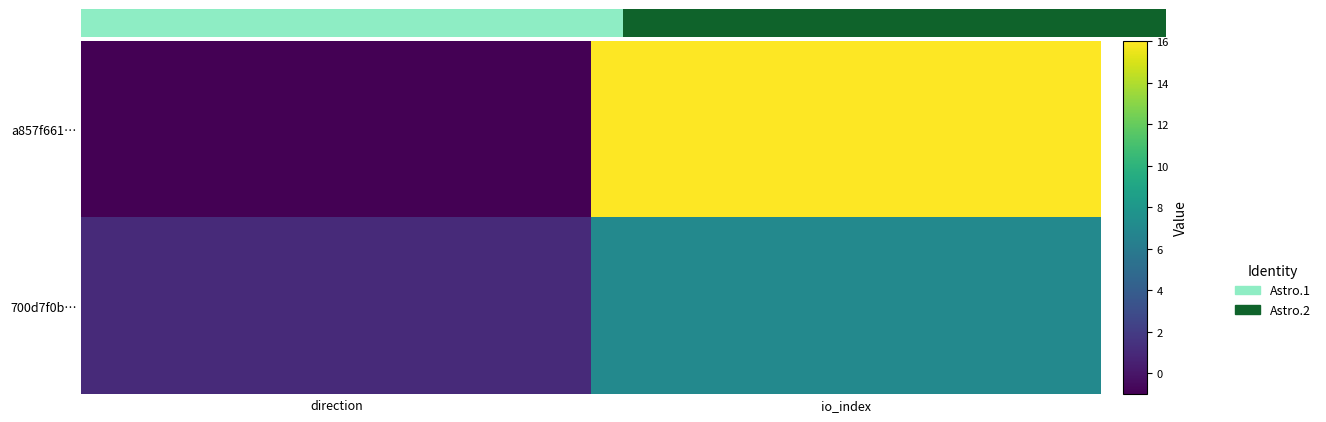

List the series in order of their peak value, highest first.

a857f661…, 700d7f0b…